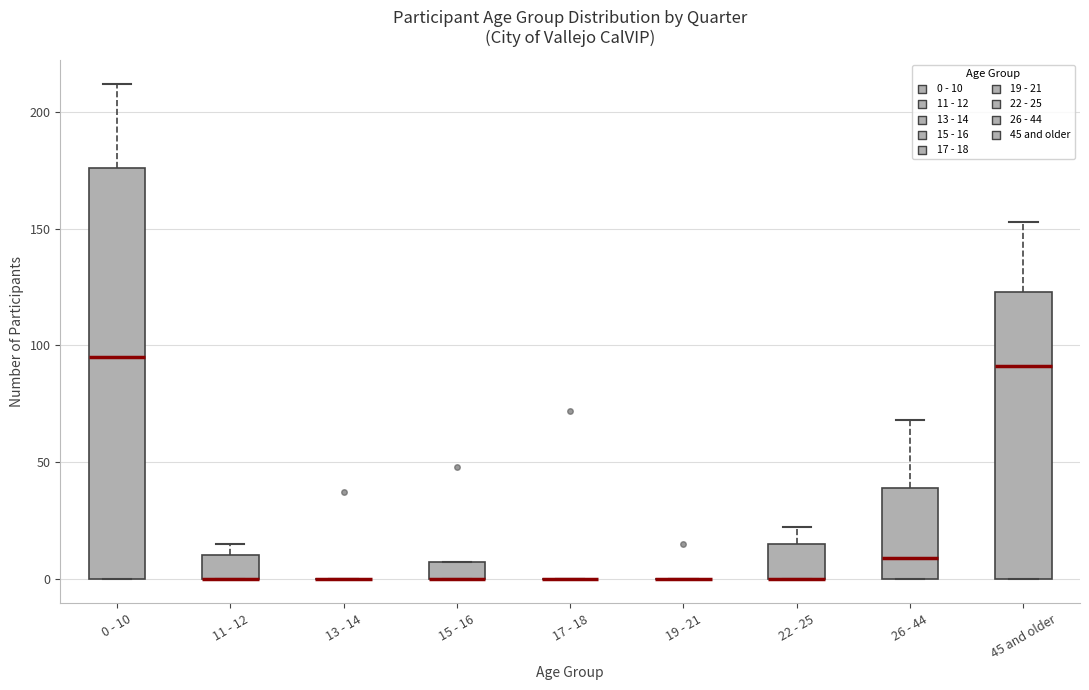

Where is the upper edge of the box for 22 - 25 on the y-axis? The values are not printed on the chart, so give them approximately, as read against the axis.

15